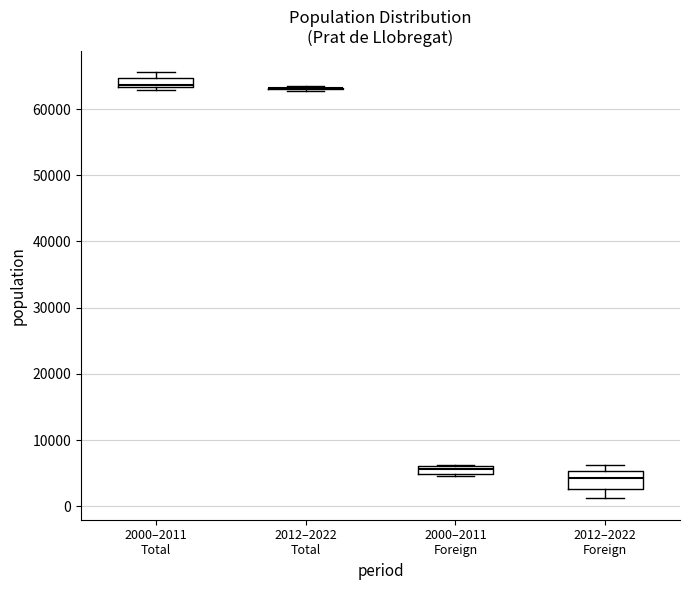

Where is the lower edge of the box for 2000–2011 Foreign on the y-axis? The values are not printed on the chart, so give them approximately, as read against the axis.

5000